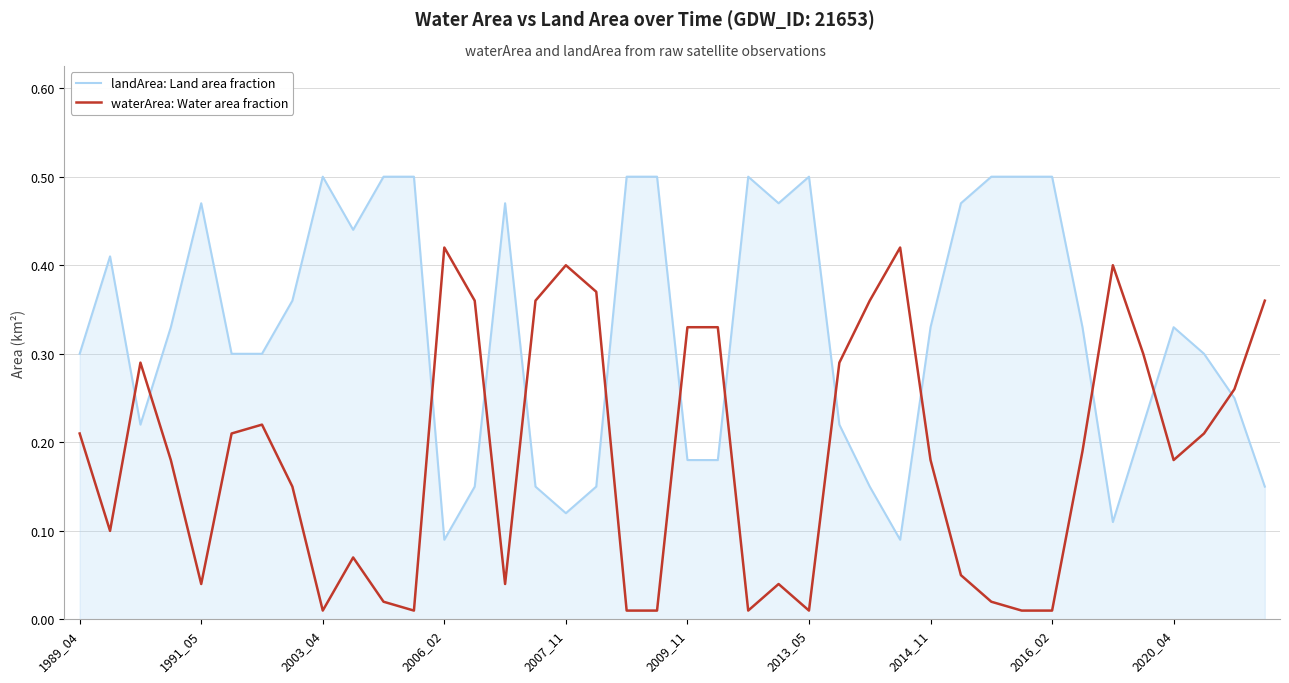

What are all the series names shown in the legend?

landArea: Land area fraction, waterArea: Water area fraction